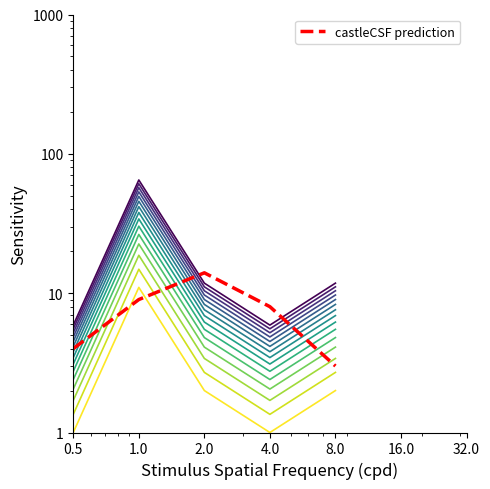

What is the change in value from 4.0 to 8.0?

-5